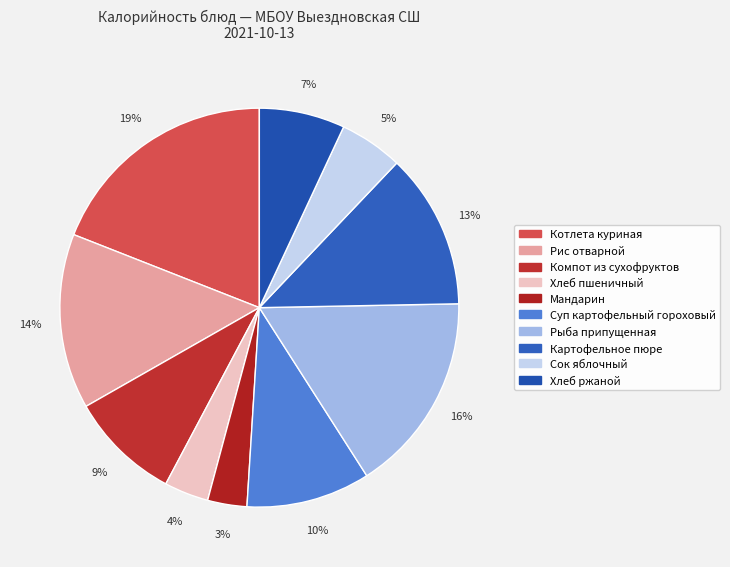

Is there a majority slice in this chart?

No